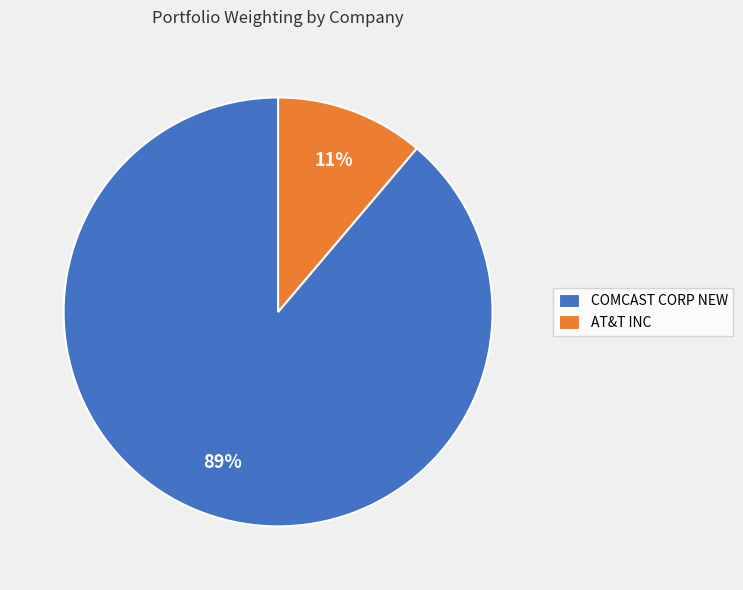

What is the ratio of the value at AT&T INC to the value at COMCAST CORP NEW?

0.1